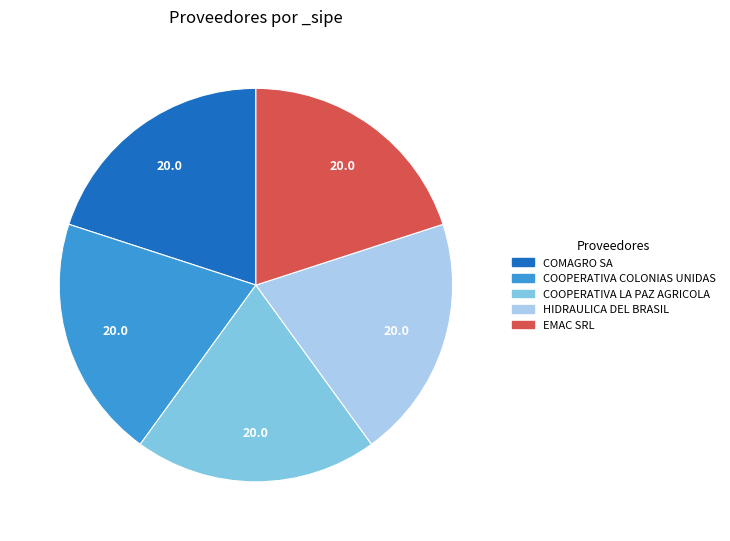

Approximately how many times larger is the value at HIDRAULICA DEL BRASIL compared to COOPERATIVA LA PAZ AGRICOLA?

1.0